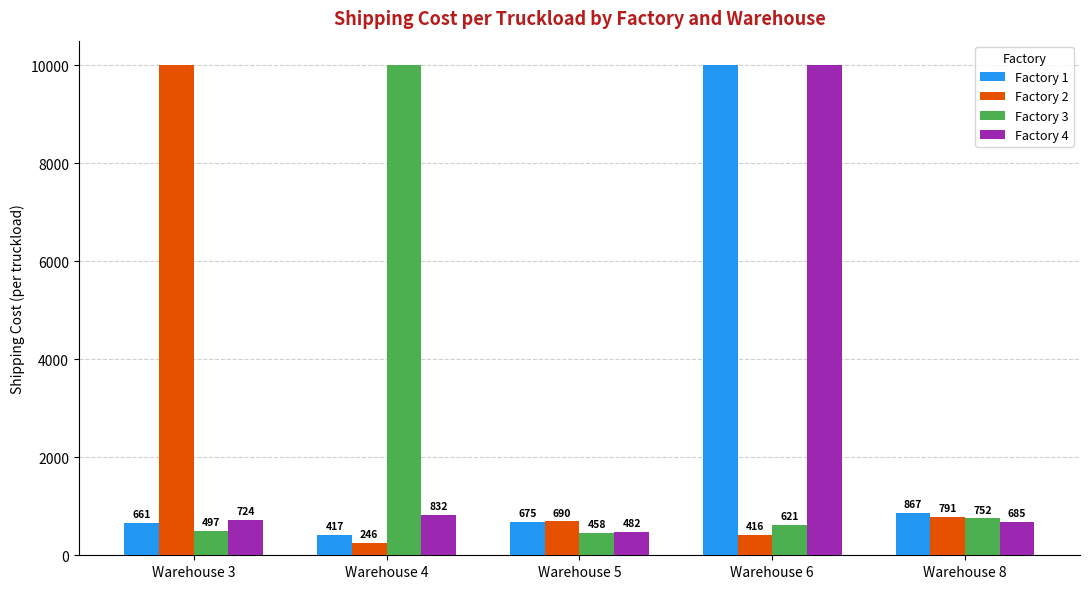

What is the average value of the Factory 1 series?

2524